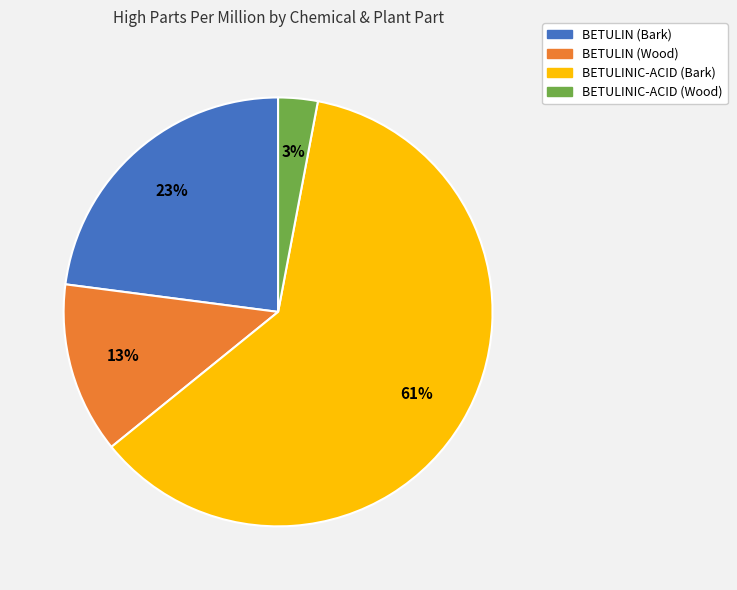

To the nearest percent, what is the average slice percentage?

25%